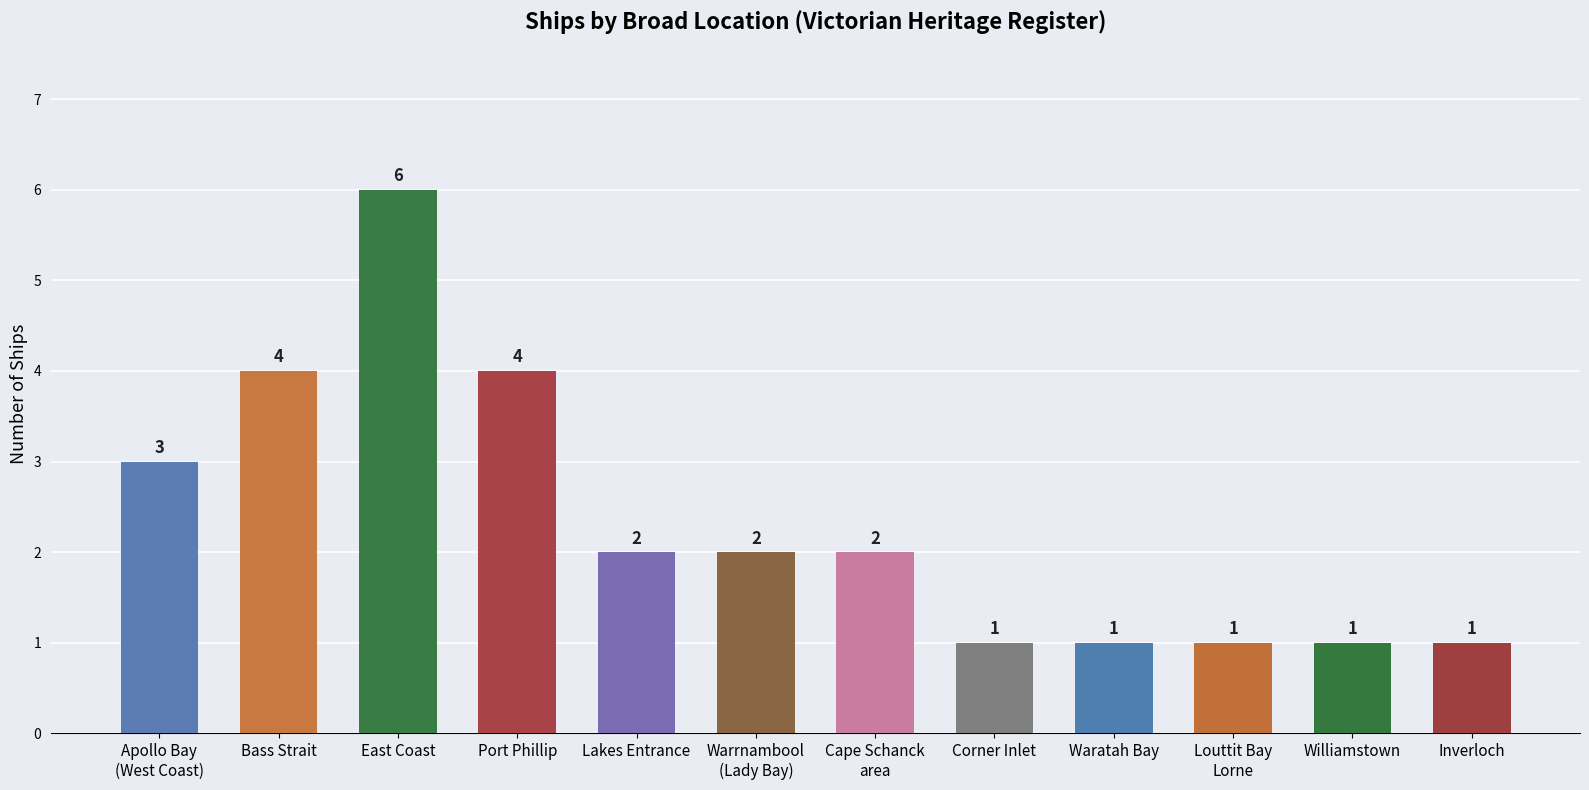

Are the bars horizontal?

No